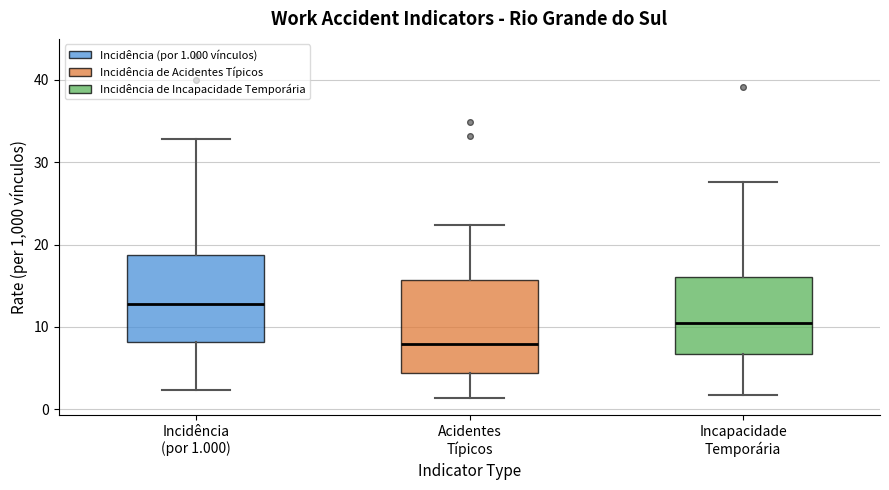

Reading left to right, transcribe this box plot: for each box, give where its median line is, the range the box spans, and where its two whiskers end, as read against the y-axis. The values are not printed on the chart, so give them approximately, as read against the axis.

Incidência (por 1.000): median 13, box 8 to 19, whiskers 2 to 33
Acidentes Típicos: median 8, box 4 to 16, whiskers 1 to 22
Incapacidade Temporária: median 10, box 7 to 16, whiskers 2 to 28